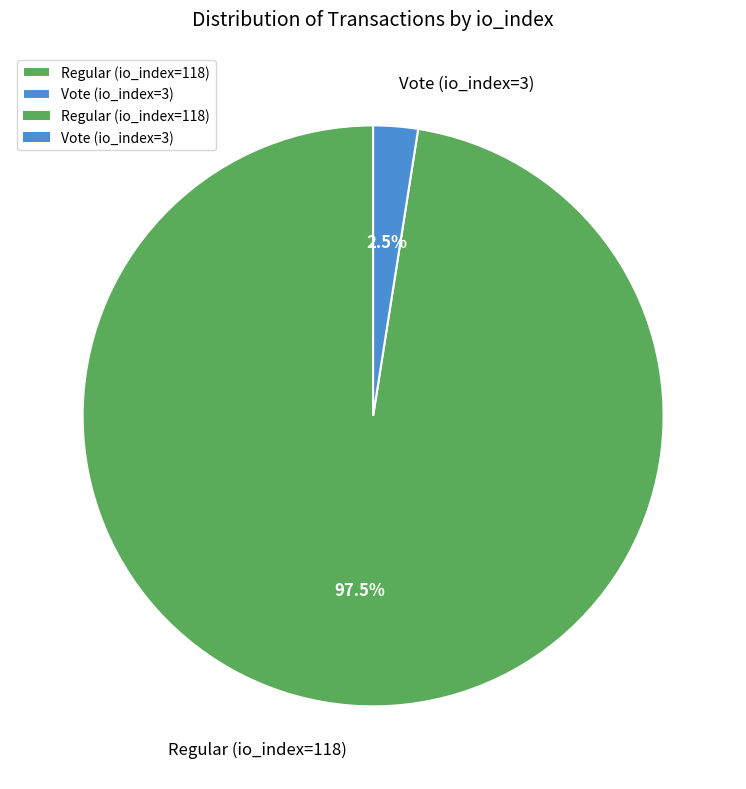

What is the total percentage of Regular (io_index=118) and Vote (io_index=3)?

100.0%